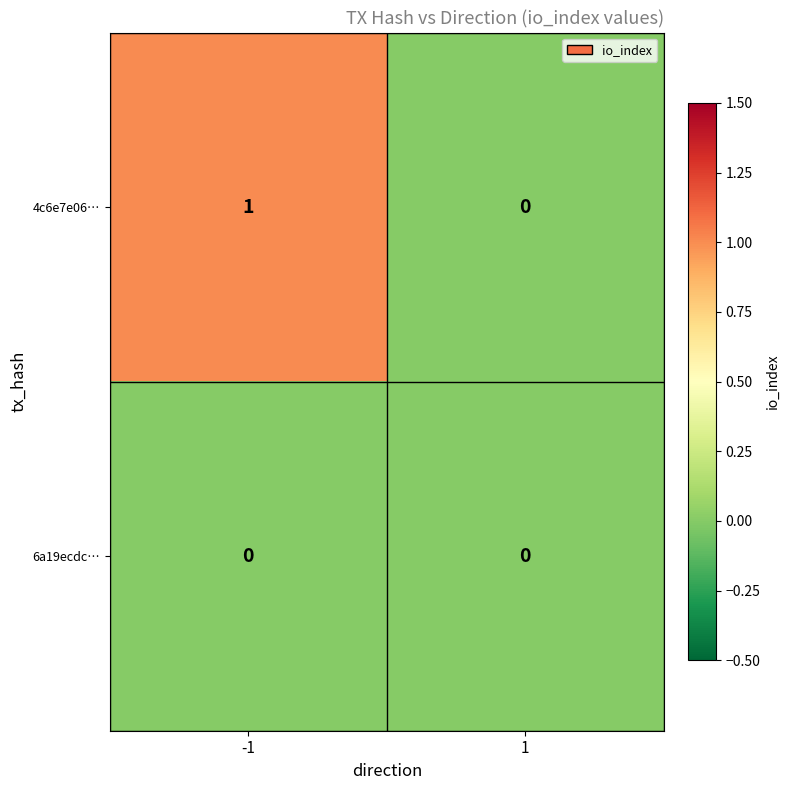

Is the value of 6a19ecdc… at -1 greater than the value of 4c6e7e06… at -1?

No